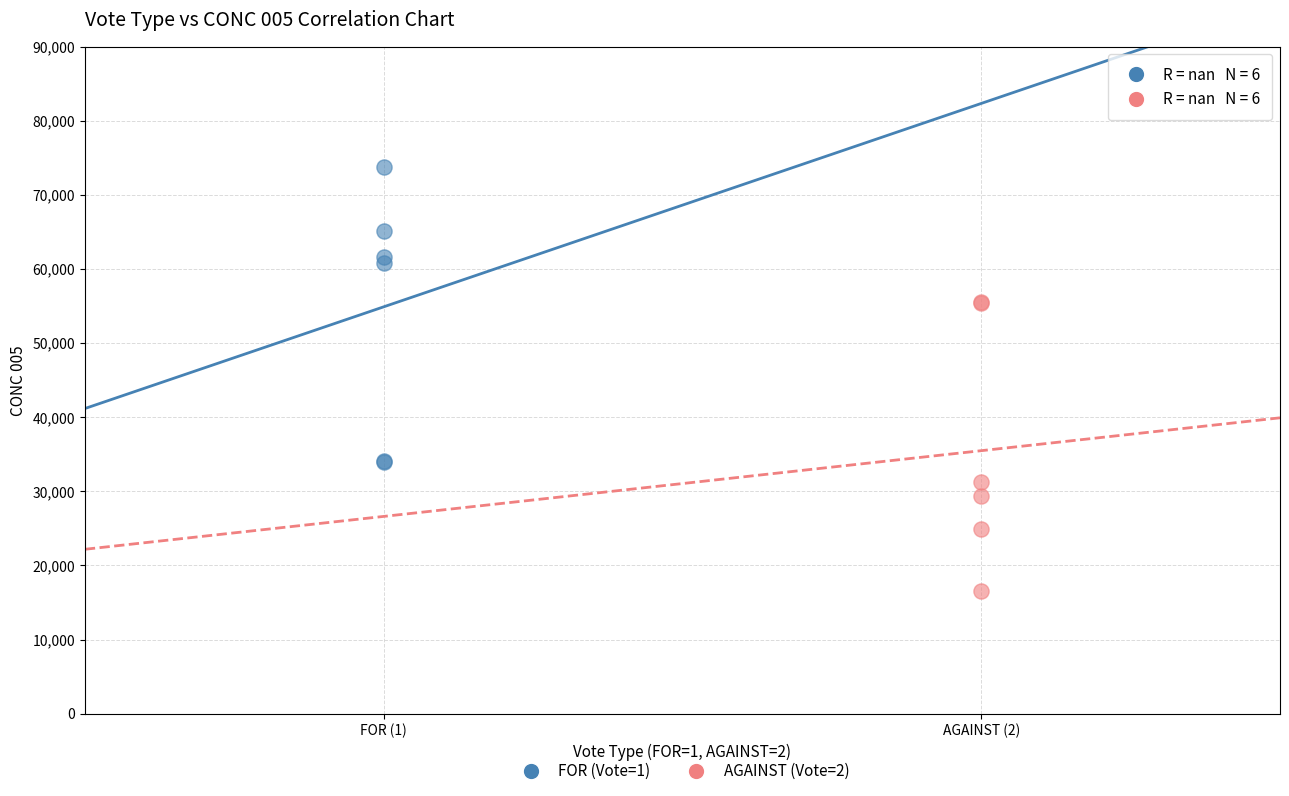

Which series contains the highest Y value?

FOR (Vote=1)